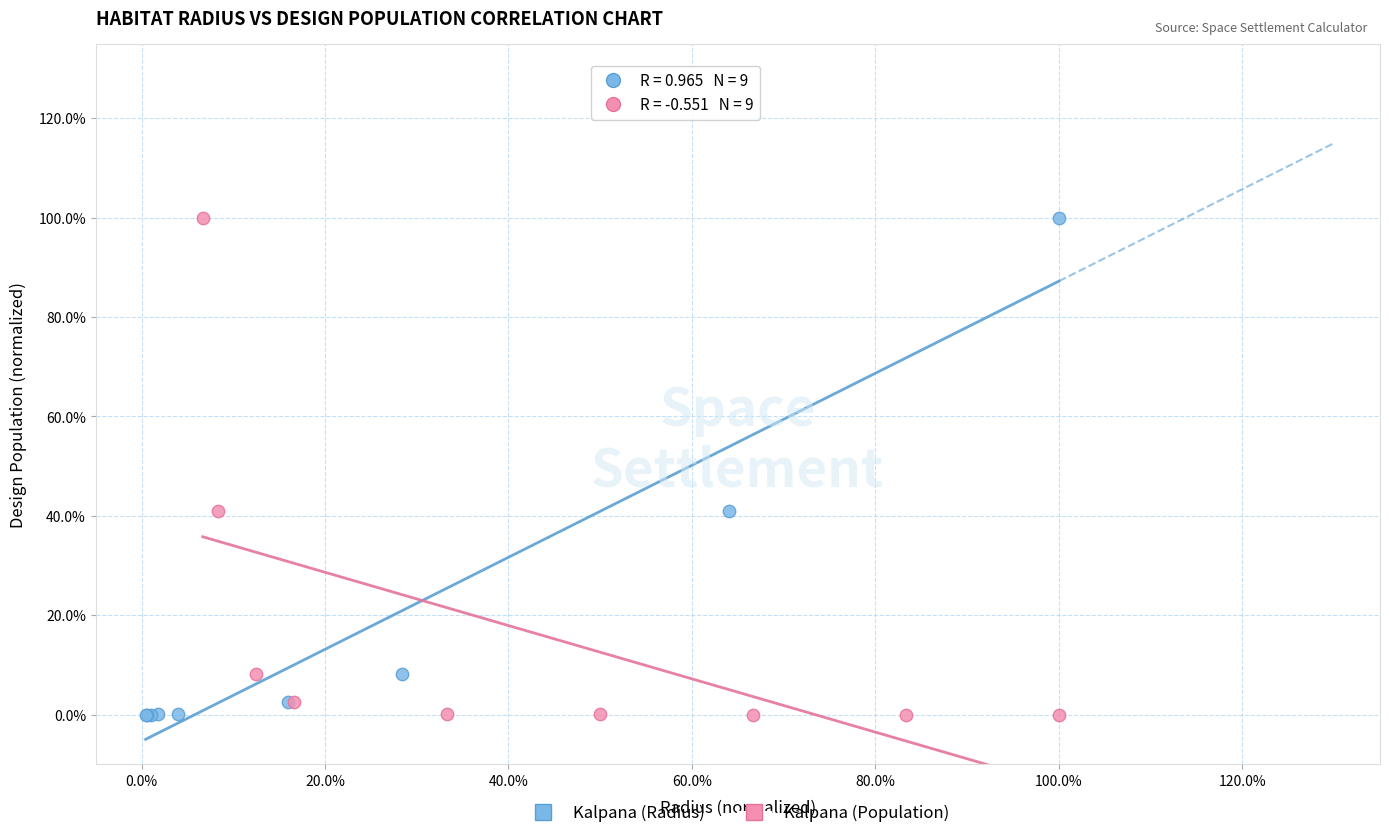

What are all the series names shown in the legend?

Kalpana (Radius), Kalpana (Population)